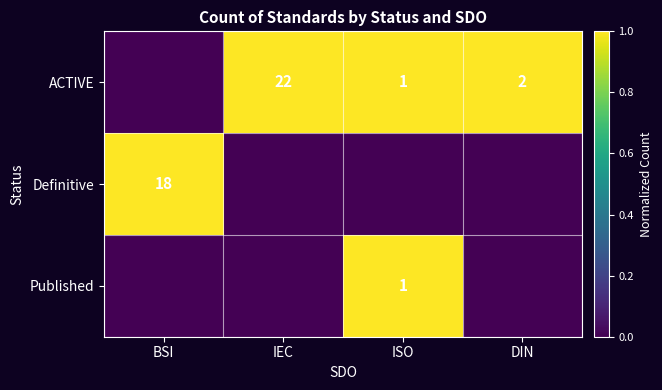

The Published series shows 0 at ISO. True or false?

False